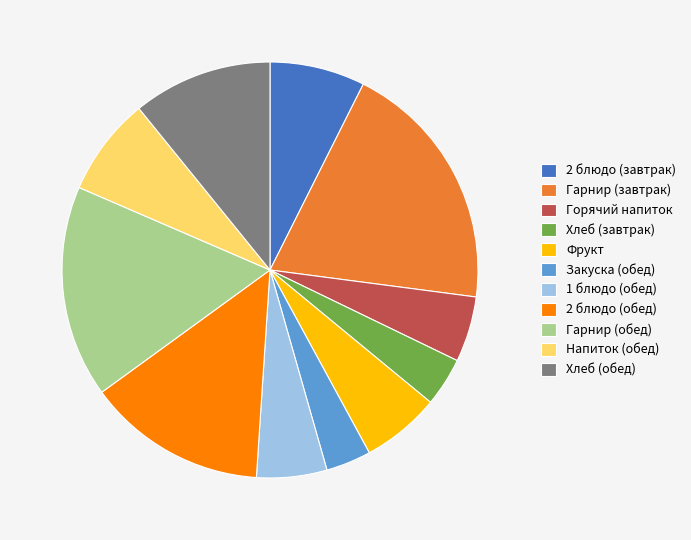

True or false: Хлеб (обед) accounts for 18% of the total.

False